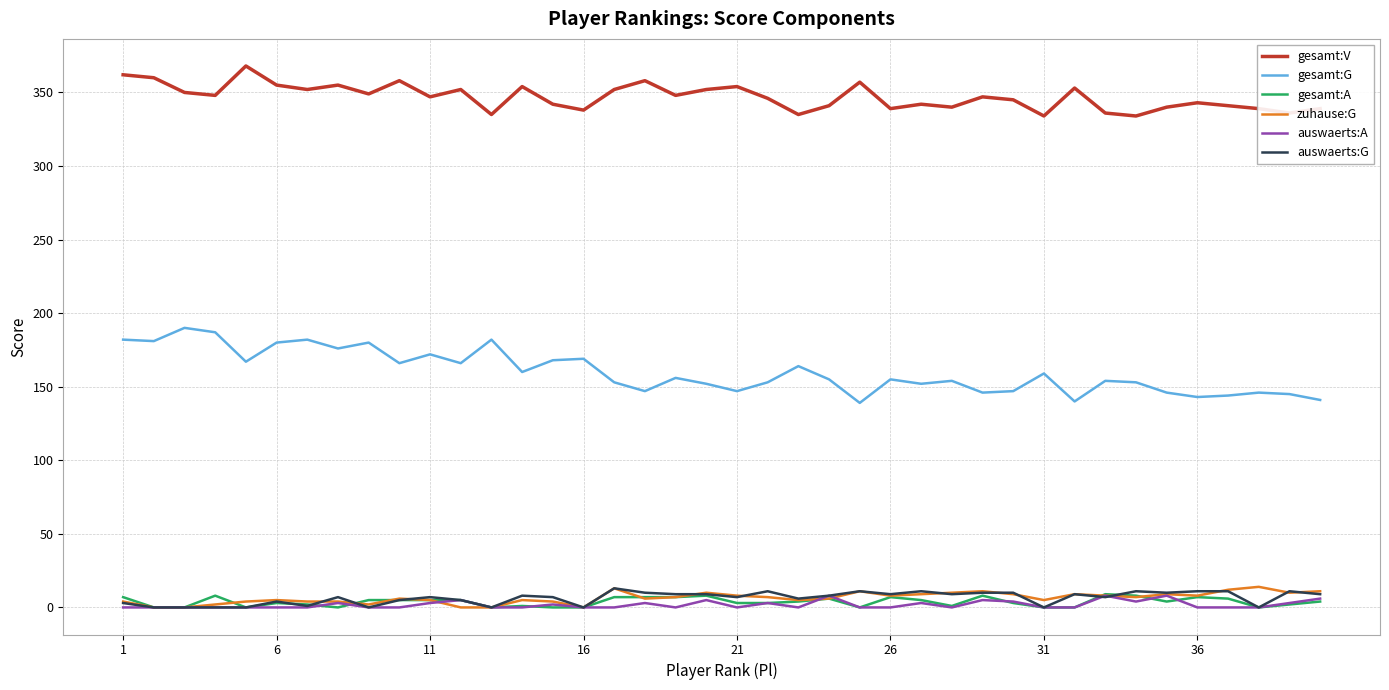

Which series has the largest total across all categories?

gesamt:V